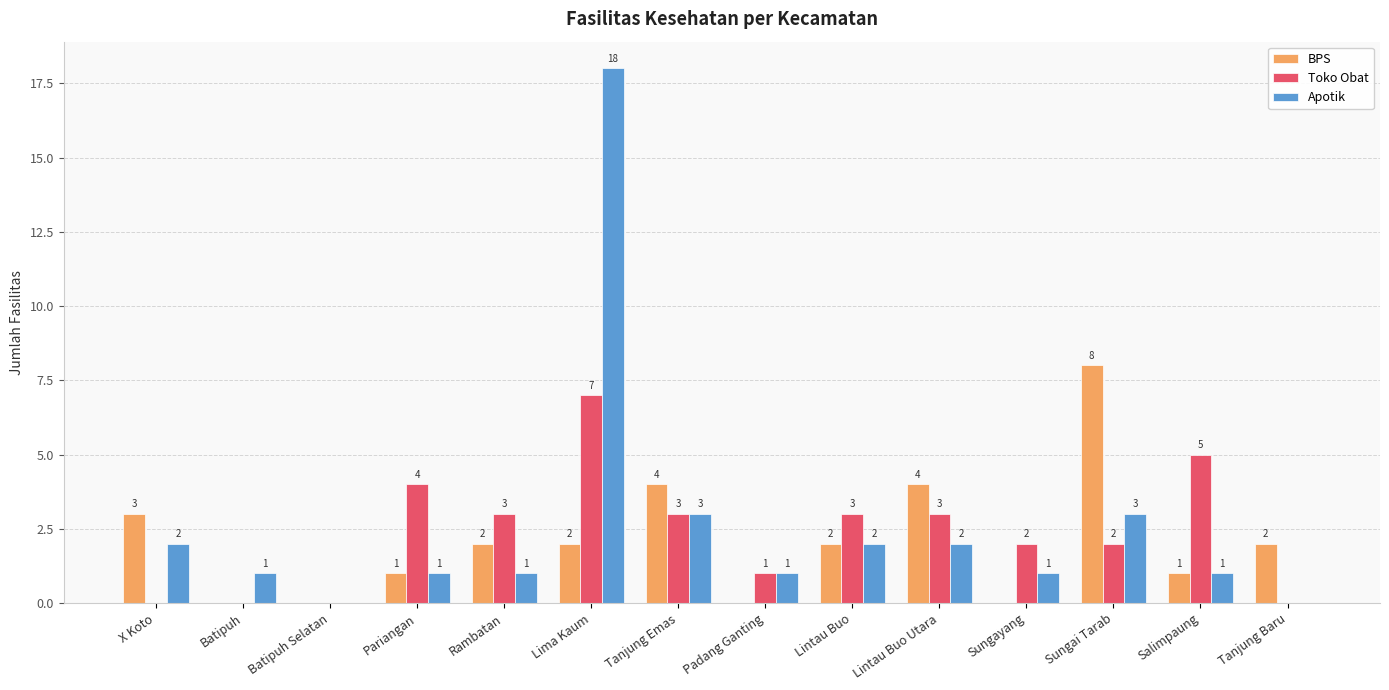

Reading left to right, extract all data points from this chart.

BPS: 3	0	0	1	2	2	4	0	2	4	0	8	1	2
Toko Obat: 0	0	0	4	3	7	3	1	3	3	2	2	5	0
Apotik: 2	1	0	1	1	18	3	1	2	2	1	3	1	0